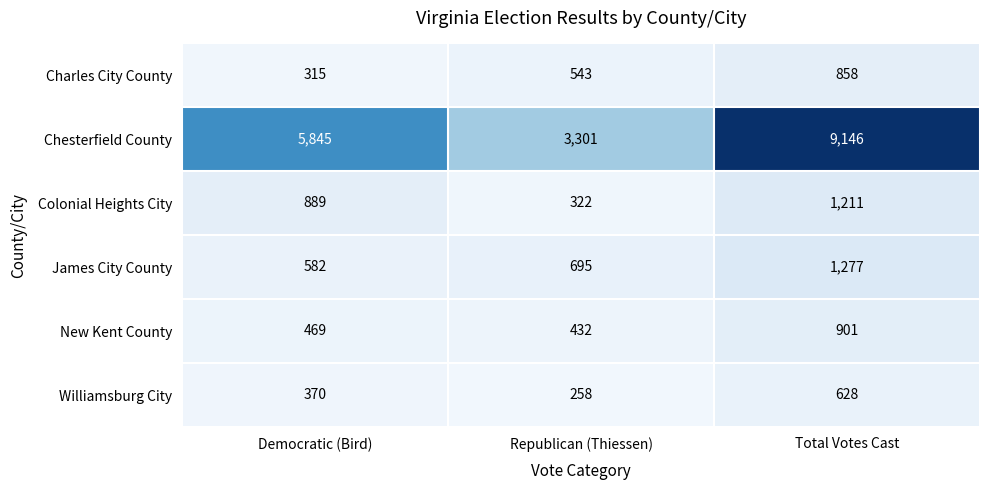

At which category is the sum across all series the highest?

Total Votes Cast